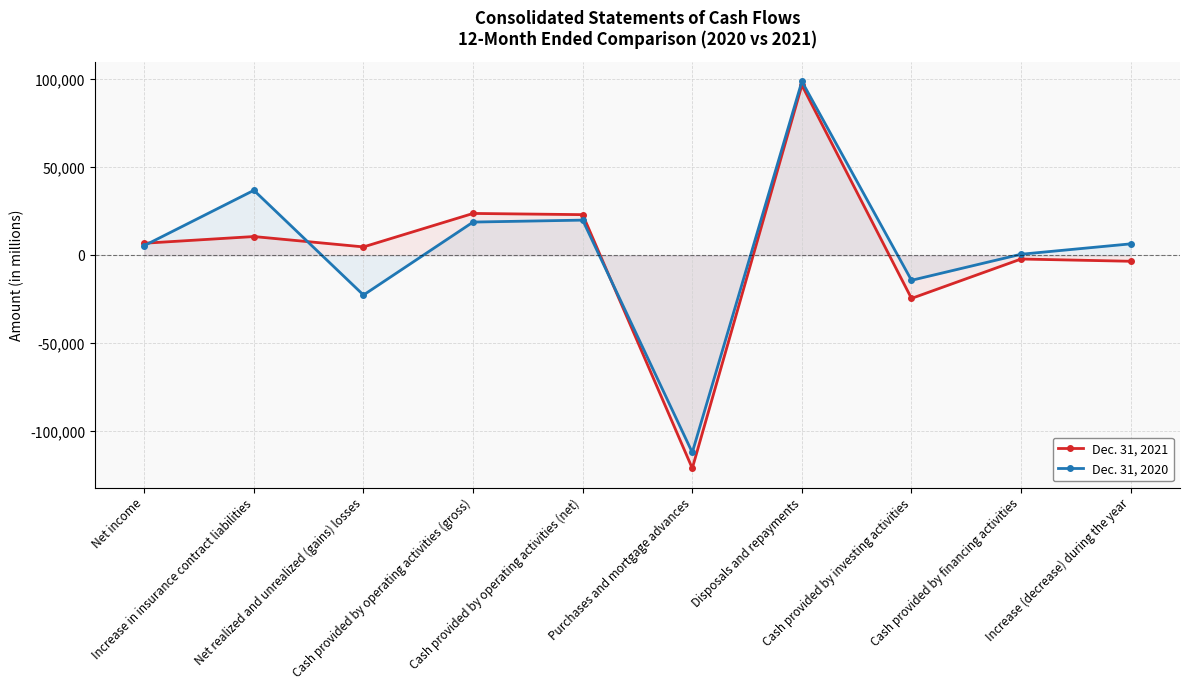

Rank the series by their maximum value, from highest to lowest.

Dec. 31, 2020, Dec. 31, 2021